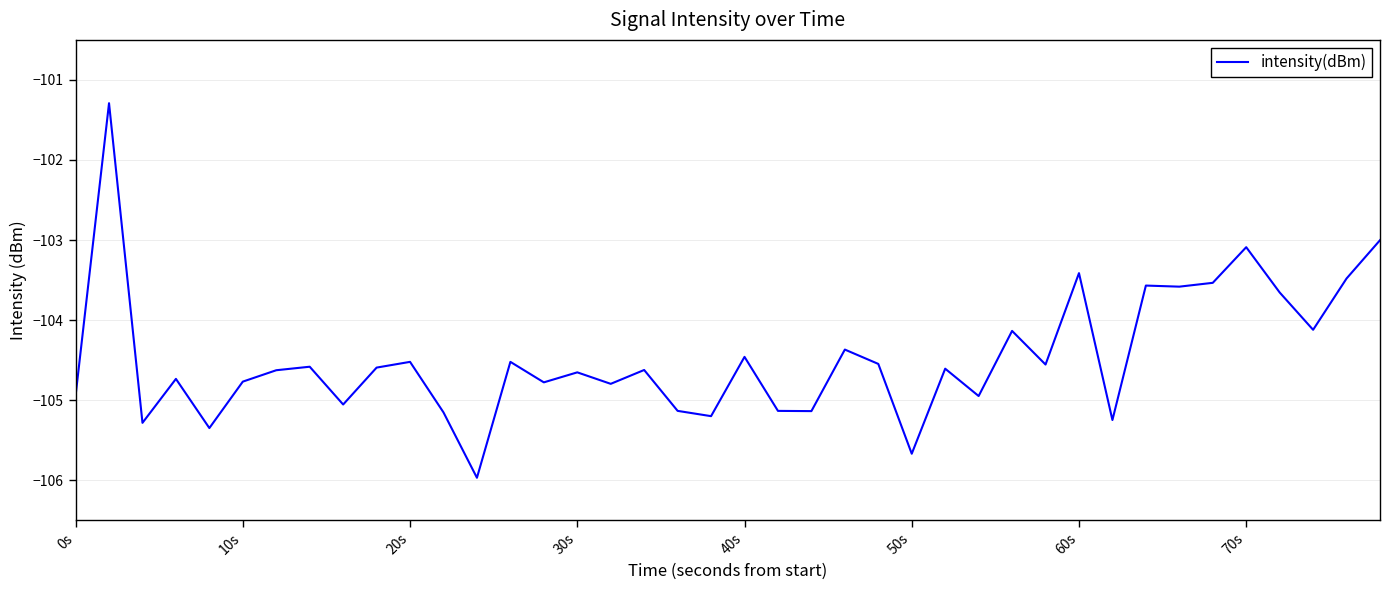

What is the difference between the maximum and minimum values?

4.7